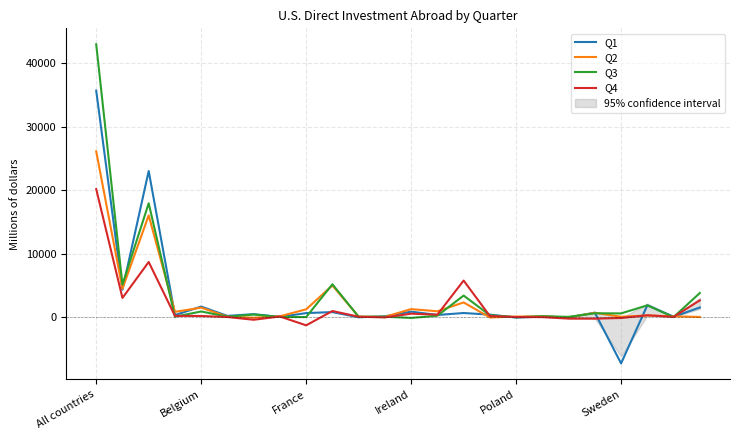

How many distinct data groups are displayed?

4